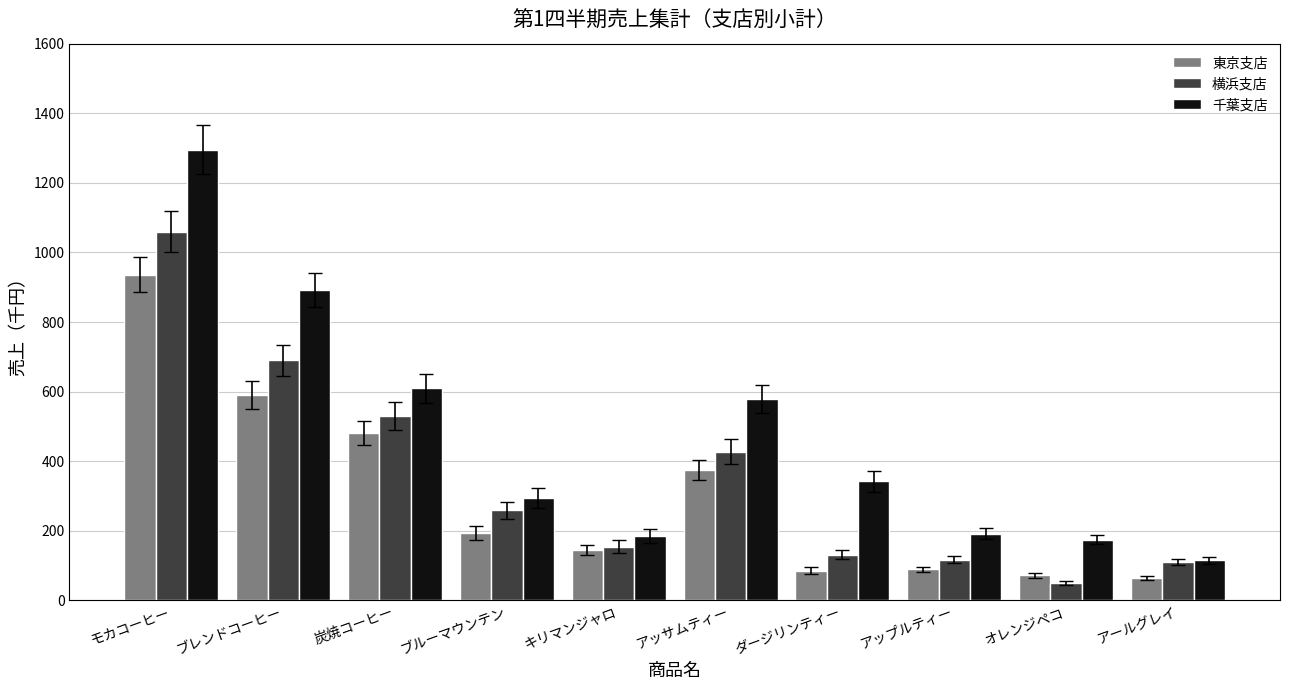

Is the value of 千葉支店 at 炭焼コーヒー greater than the value of 横浜支店 at アールグレイ?

Yes